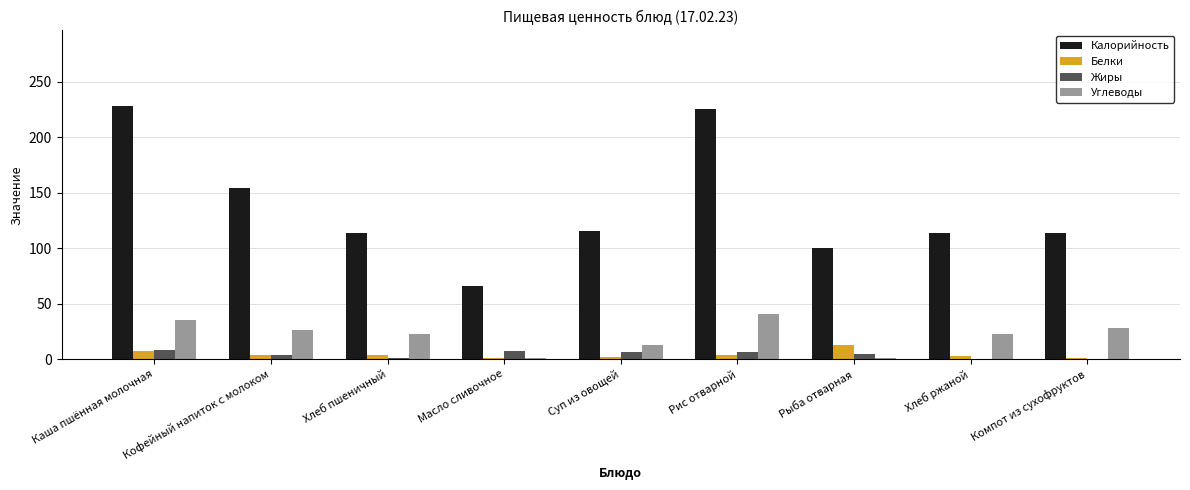

Which series has the largest total across all categories?

Калорийность